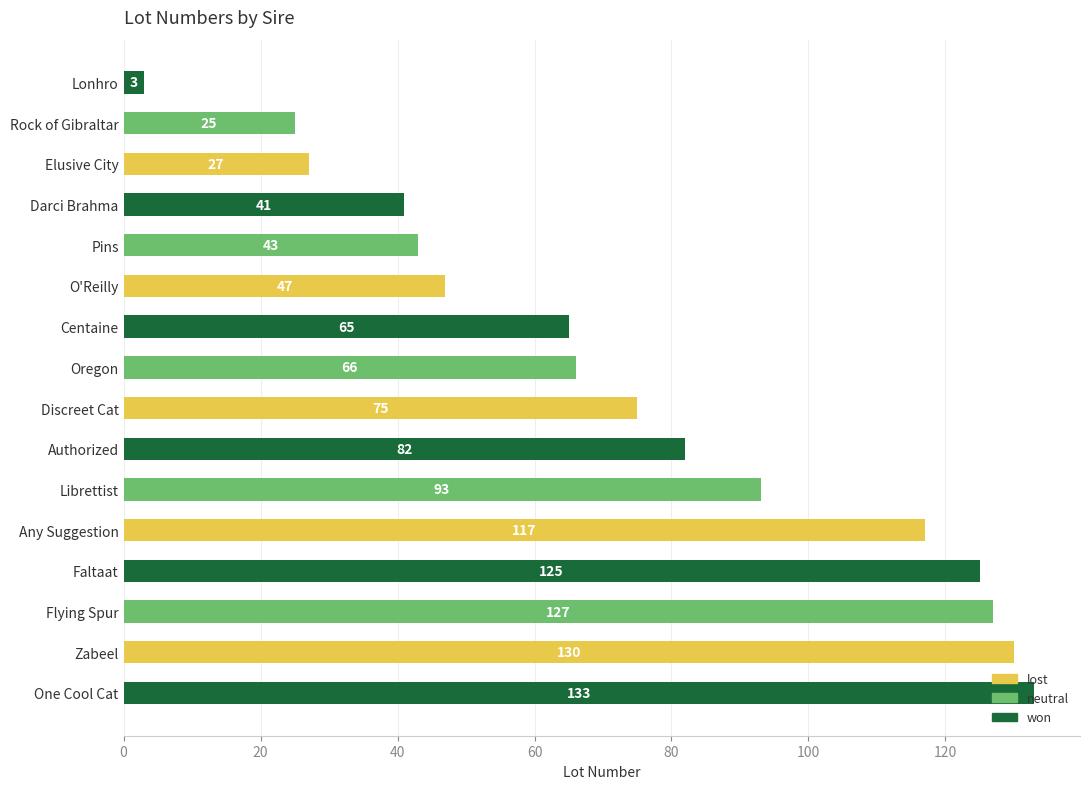

What value does the data have at Librettist?

93